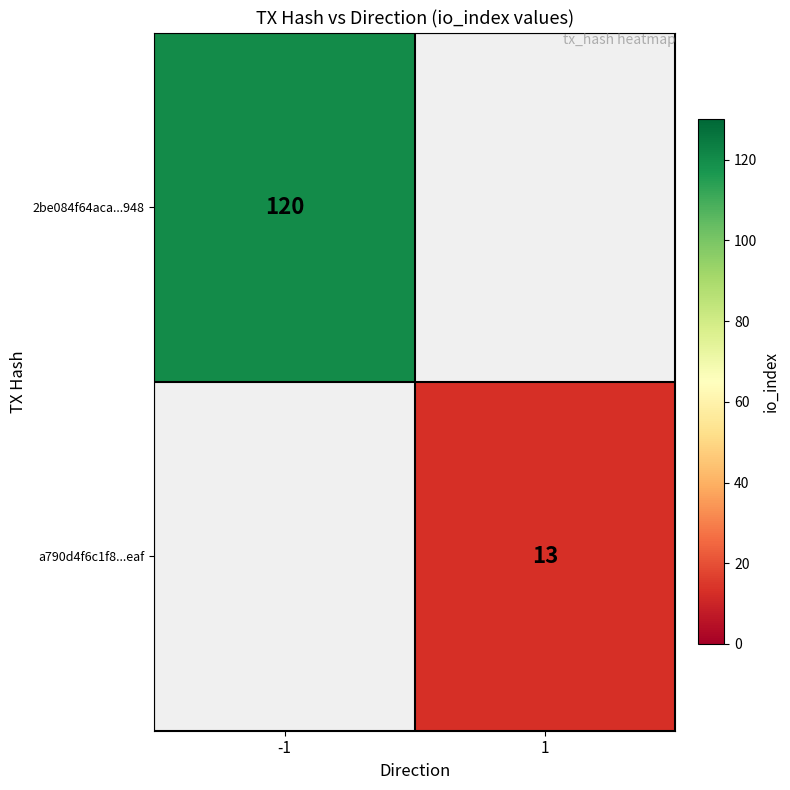

What is the maximum value shown in the chart?

120.0